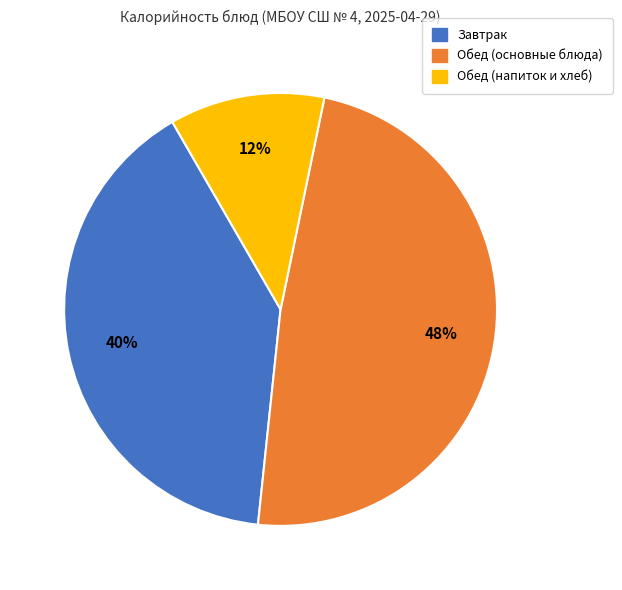

Is there any slice that represents more than half of the pie?

No